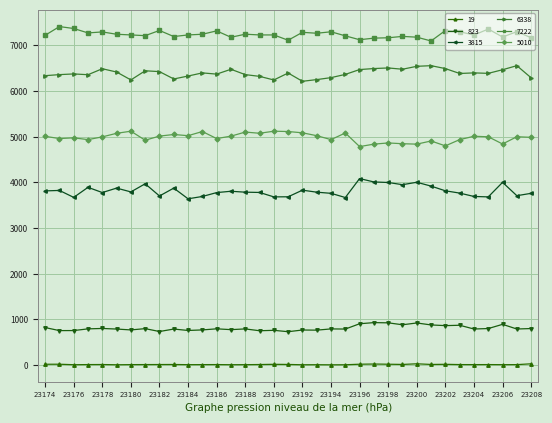

True or false: 5010 and 3815 intersect in this chart.

False